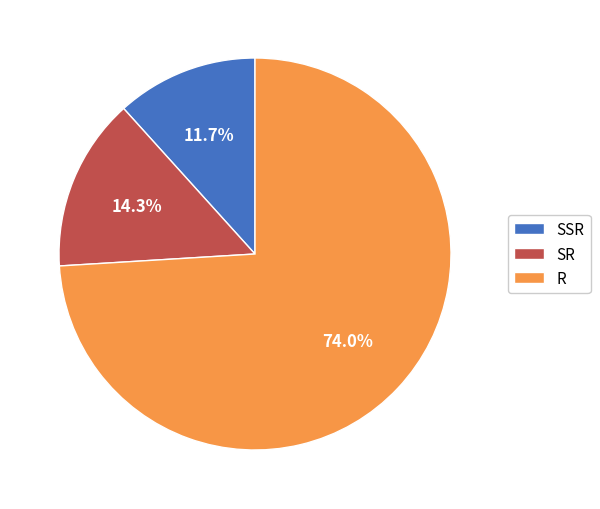

True or false: SSR accounts for 24% of the total.

False